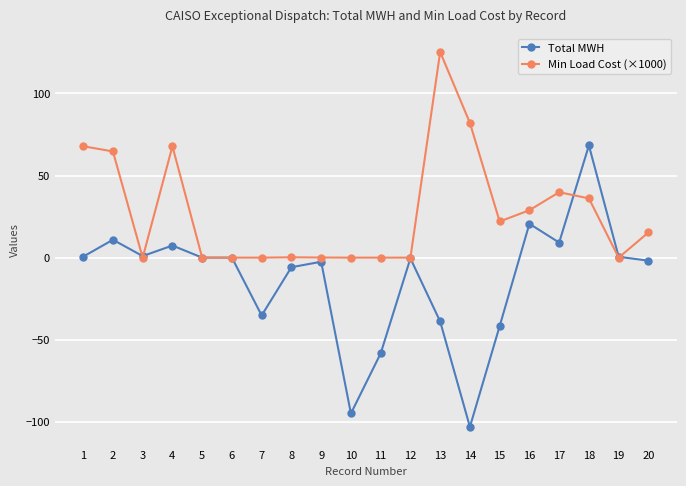

What value does the Total MWH series have at 13?

-38.9